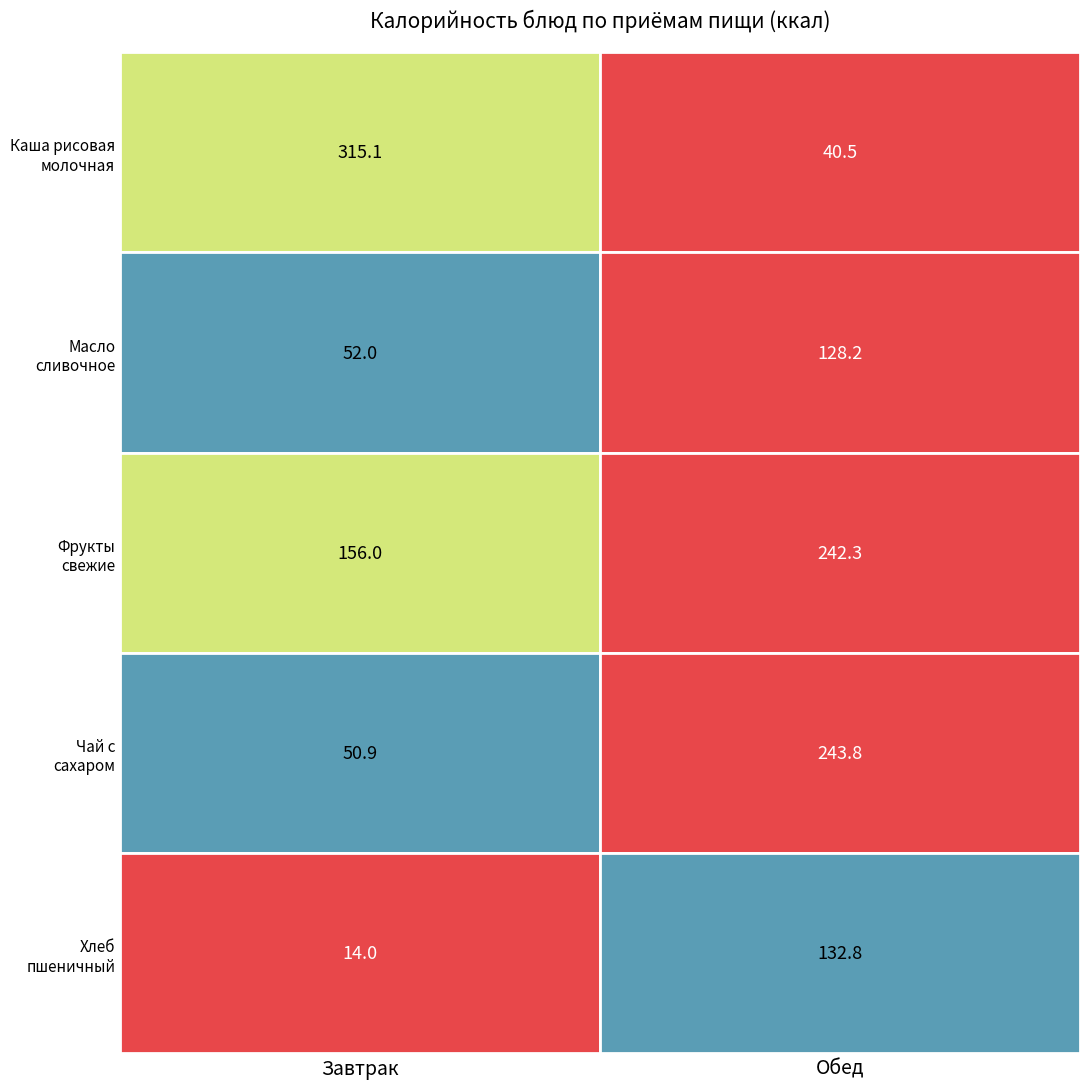

What is the spread (max minus min) of values at хлеб/напиток?

118.8